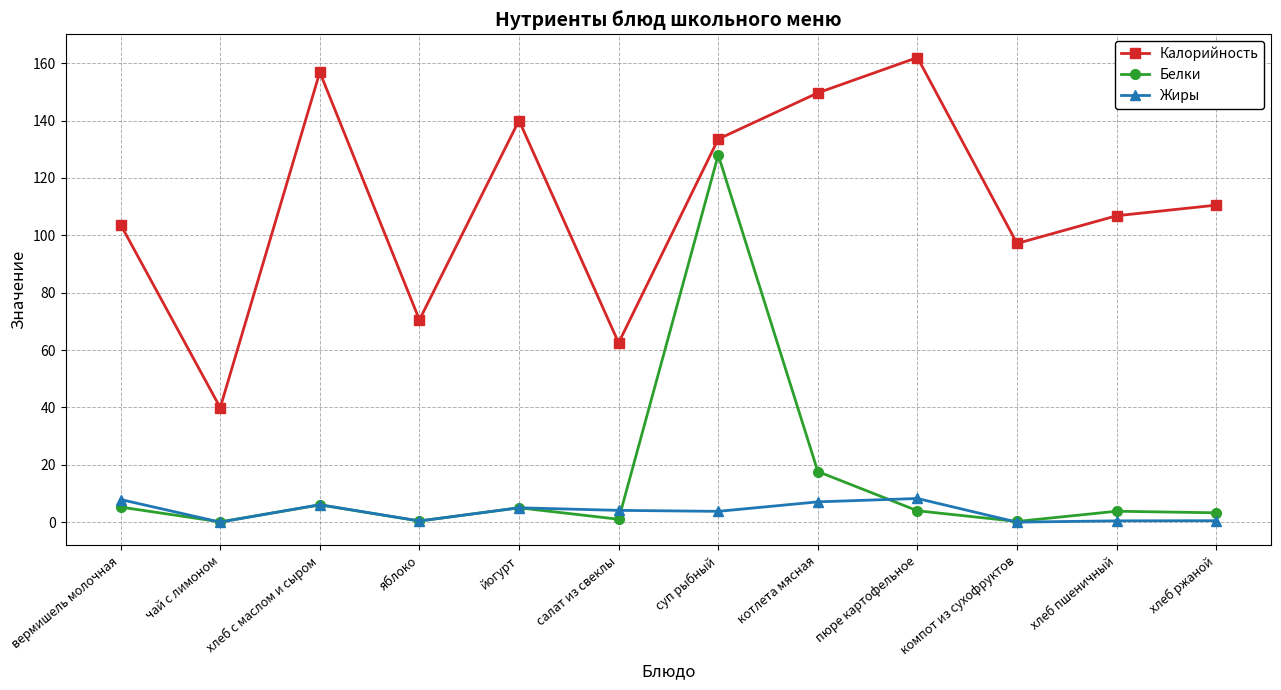

The Калорийность series shows 49.8 at компот из сухофруктов. True or false?

False